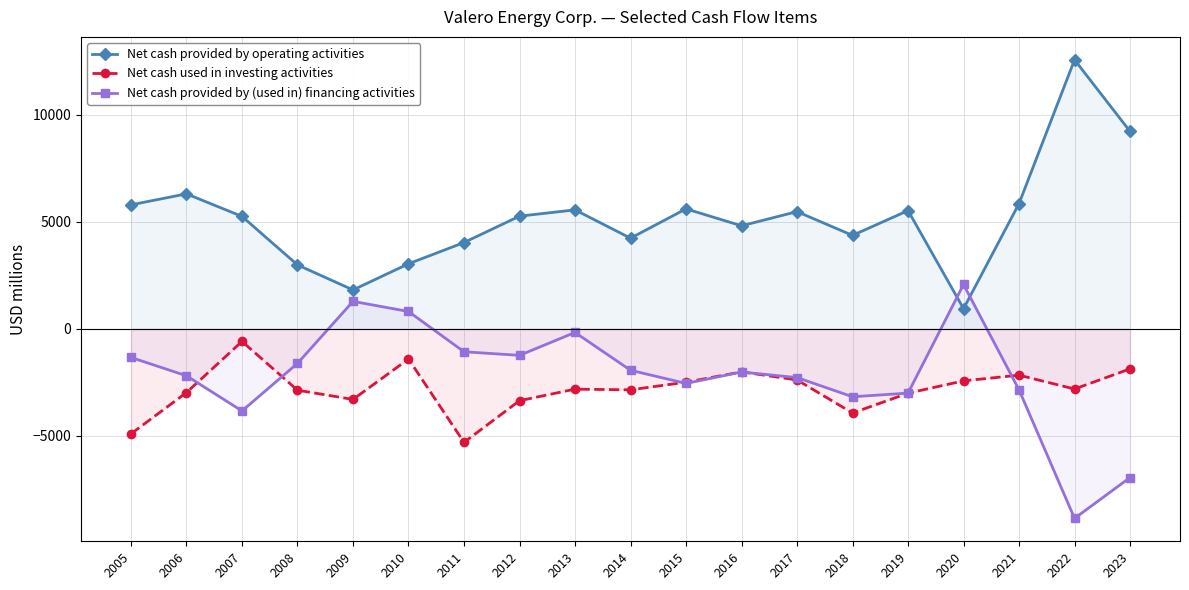

At which category is the sum across all series the highest?

2013